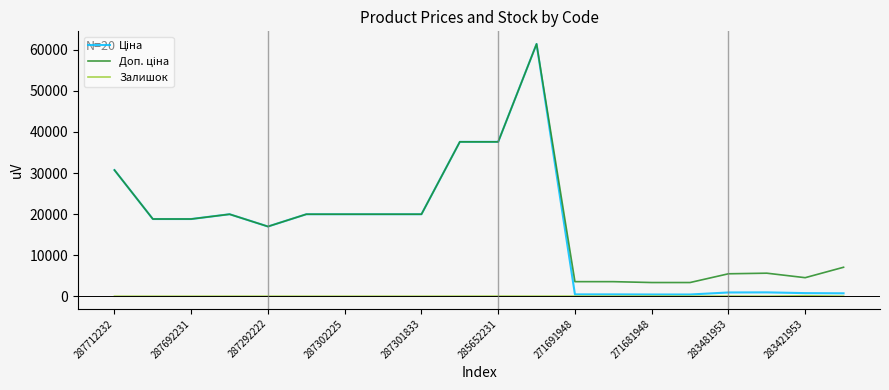

What is the greatest value displayed?

61434.3